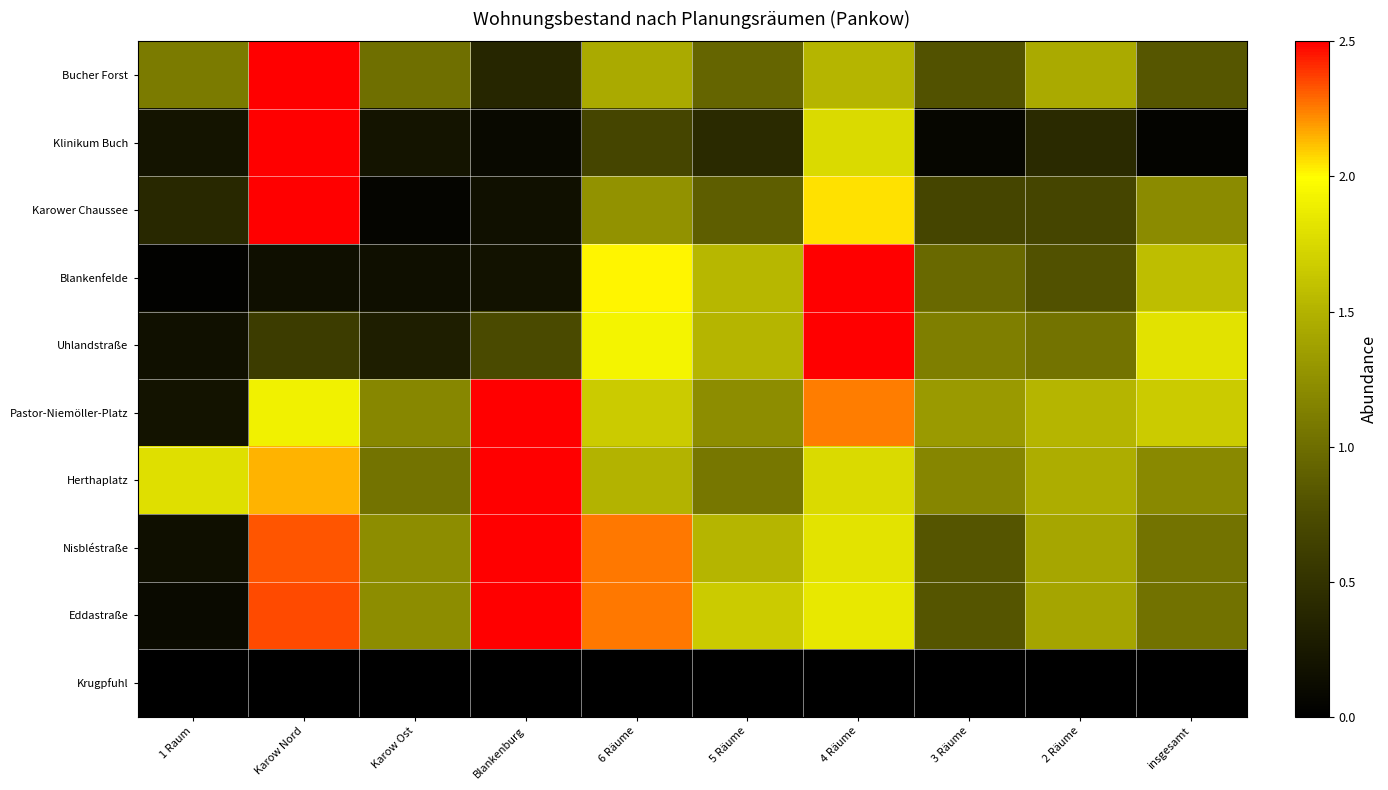

At 4 Räume, list the series in order from largest to smallest.

Blankenfelde, Uhlandstraße, Pastor-Niemöller-Platz, Karower Chaussee, Eddastraße, Nisbléstraße, Herthaplatz, Klinikum Buch, Bucher Forst, Krugpfuhl